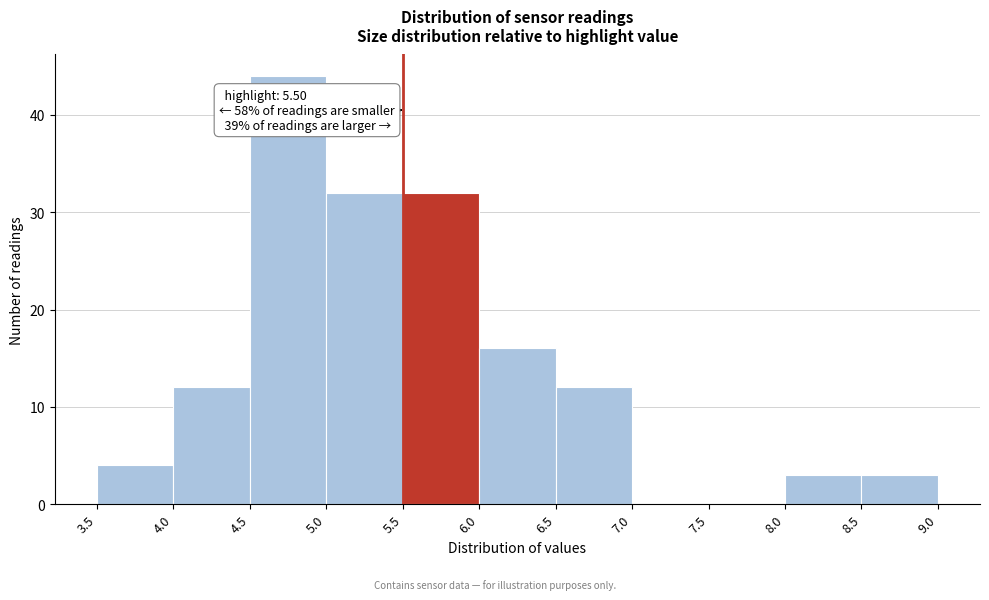

Which range on the x-axis has the tallest bar?

4.5 to 5.0